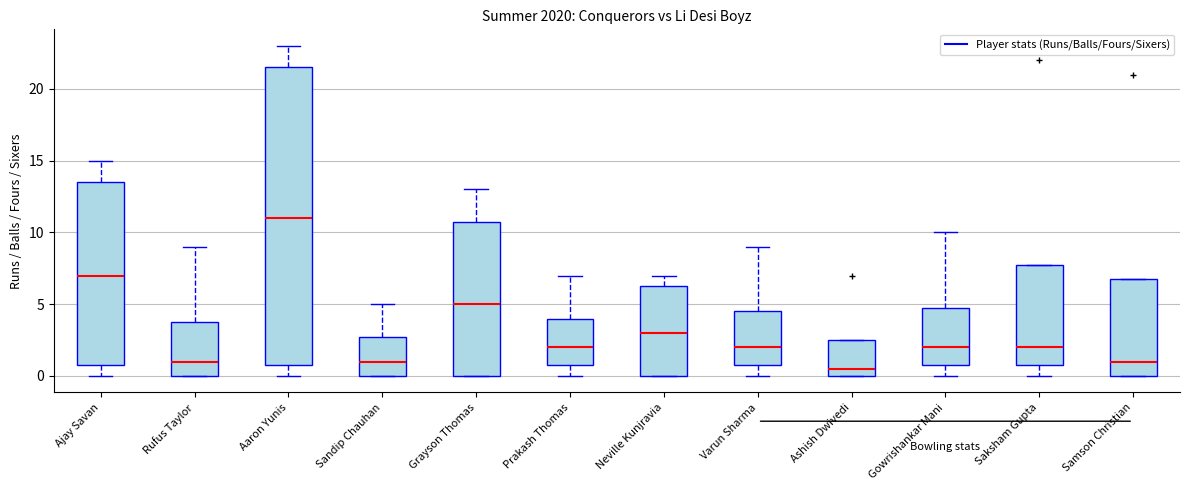

Where is the lower edge of the box for Neville Kunjravia on the y-axis? The values are not printed on the chart, so give them approximately, as read against the axis.

0.0